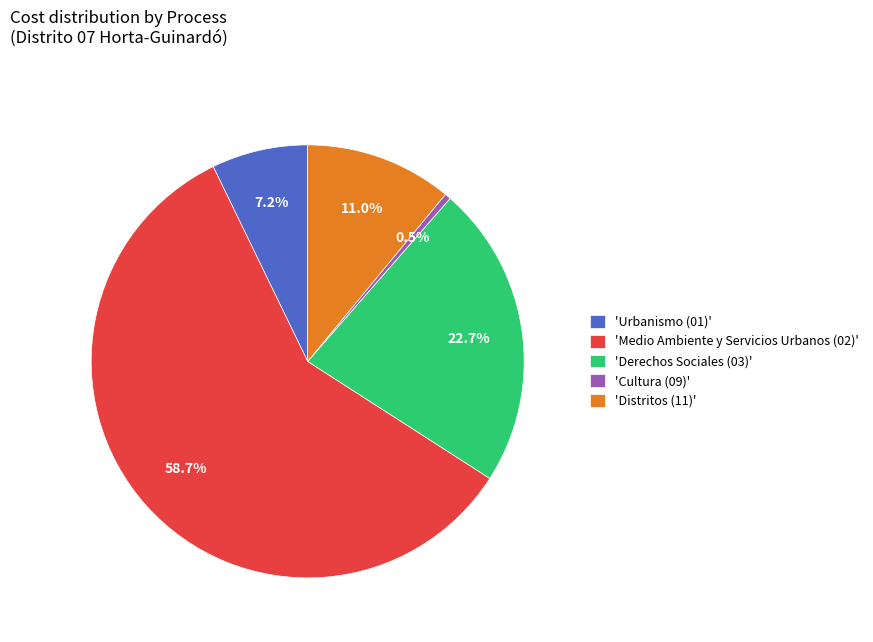

Is 'Medio Ambiente y Servicios Urbanos (02)' the majority of the pie?

Yes